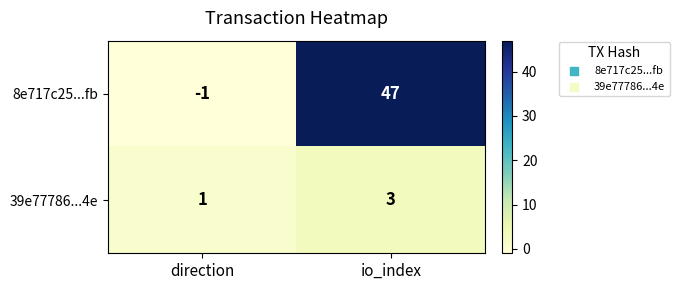

Where is 8e717c25...fb nearest to the value 23?

direction